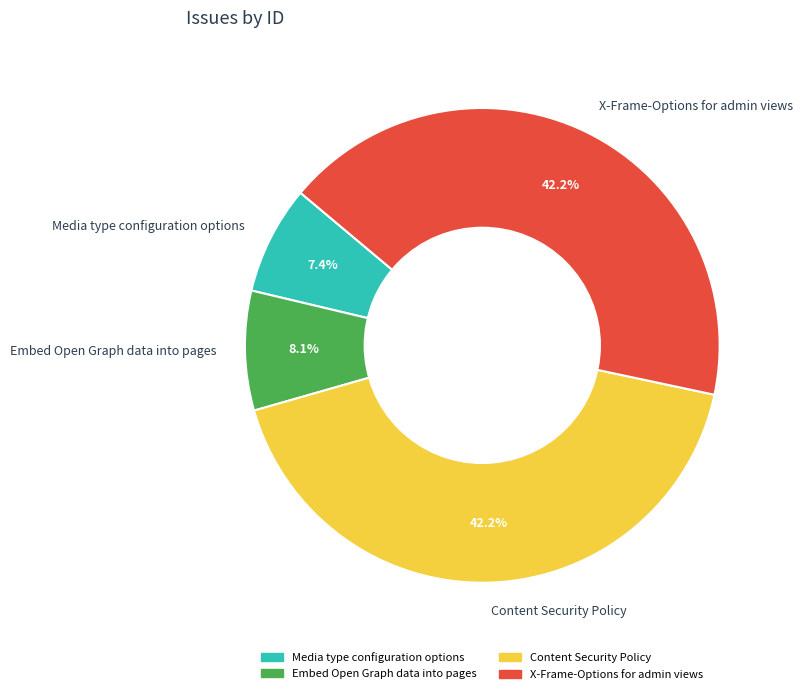

Between Embed Open Graph data into pages and Content Security Policy, which is larger?

Content Security Policy